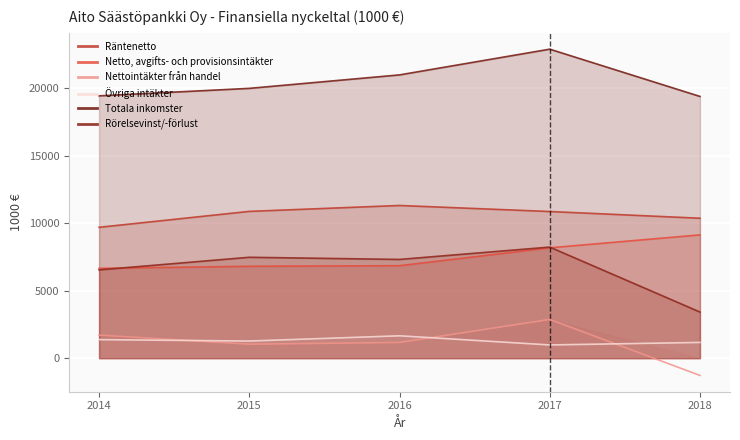

What is the value of the Netto, avgifts- och provisionsintäkter point at the 3rd from the left?

6849.1